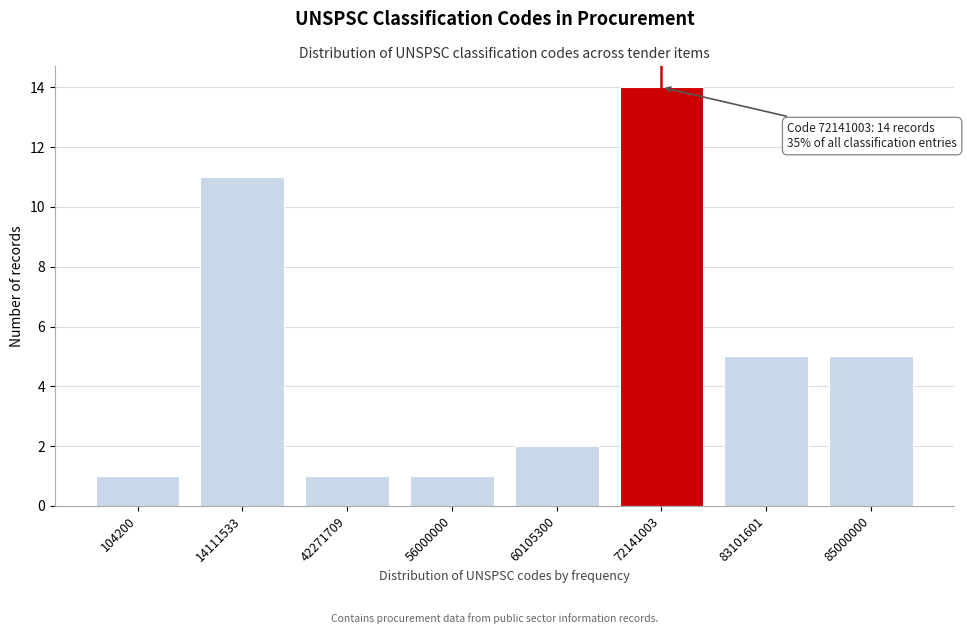

Reading left to right, list all the values displayed in this chart.

104200=1	14111533=11	42271709=1	56000000=1	60105300=2	72141003=14	83101601=5	85000000=5